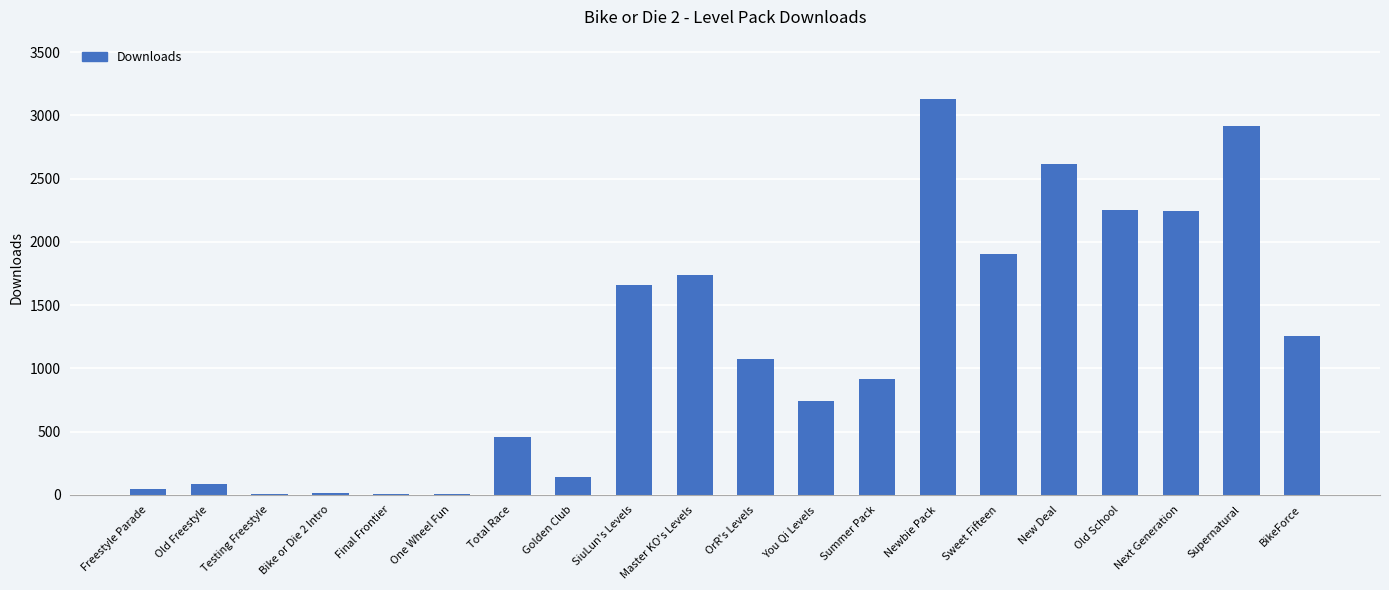

Are the bars grouped side by side (vs. stacked)?

No